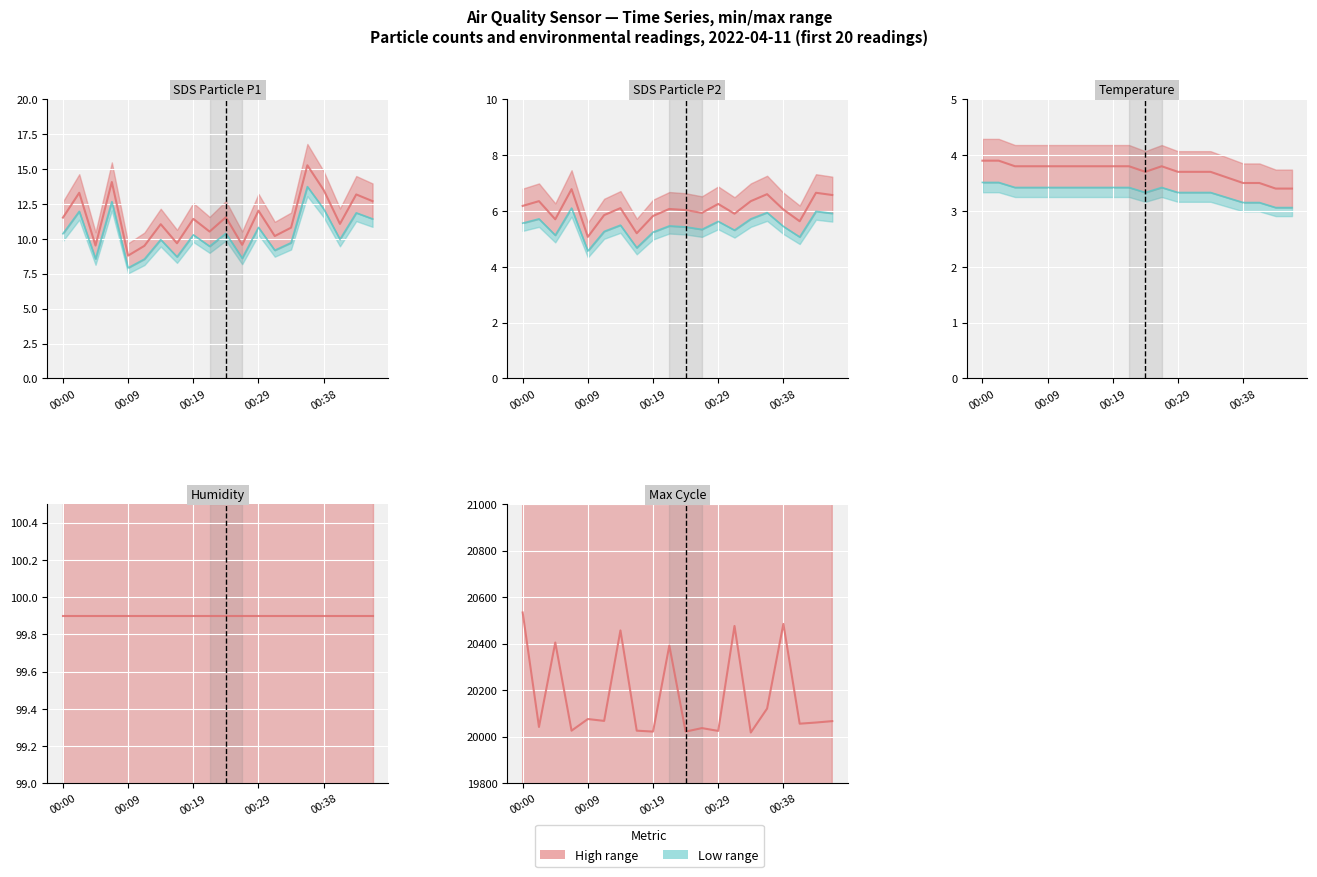

How many interior local peaks does the SDS_P1 series have?

8